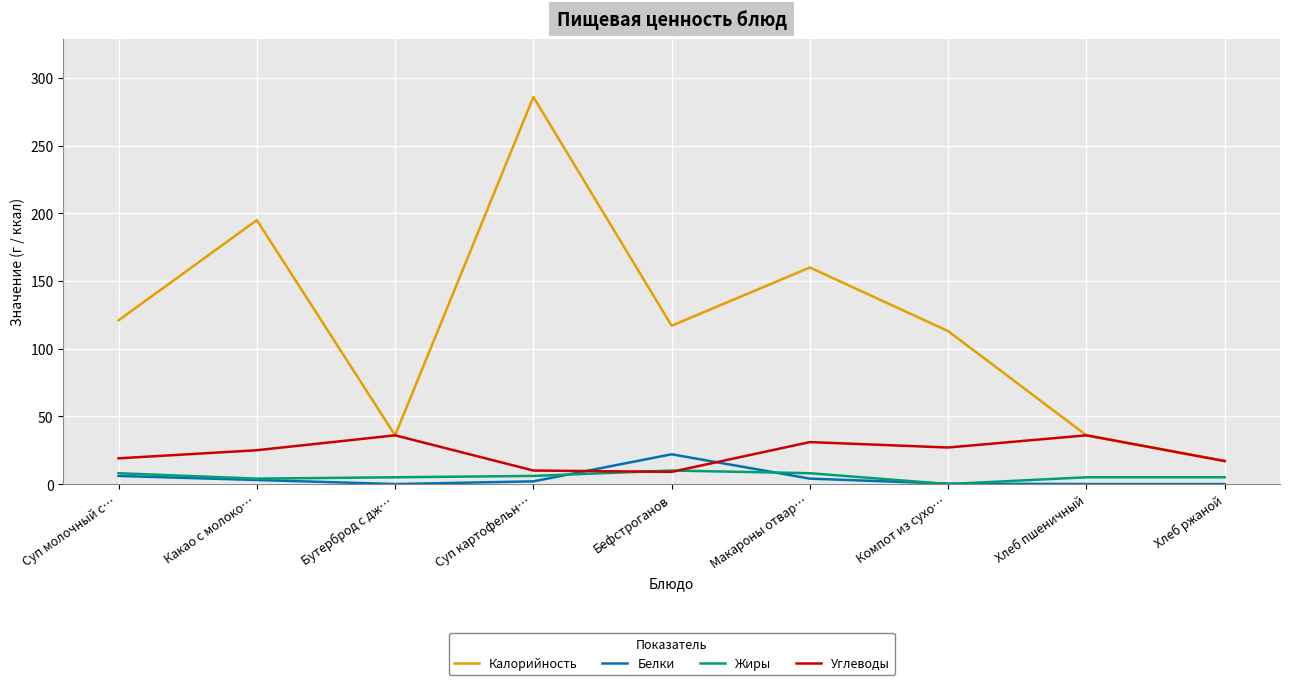

What is the spread (max minus min) of values at Суп молочный с…?

115.0